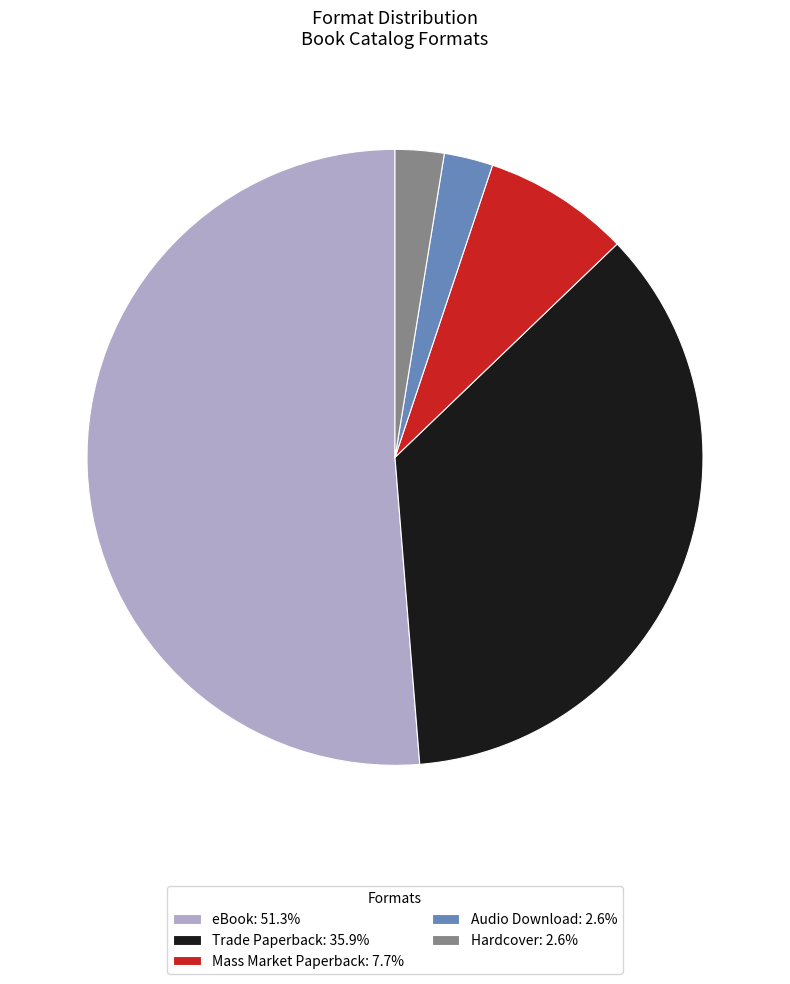

Is it true that eBook is 51% of the pie?

True